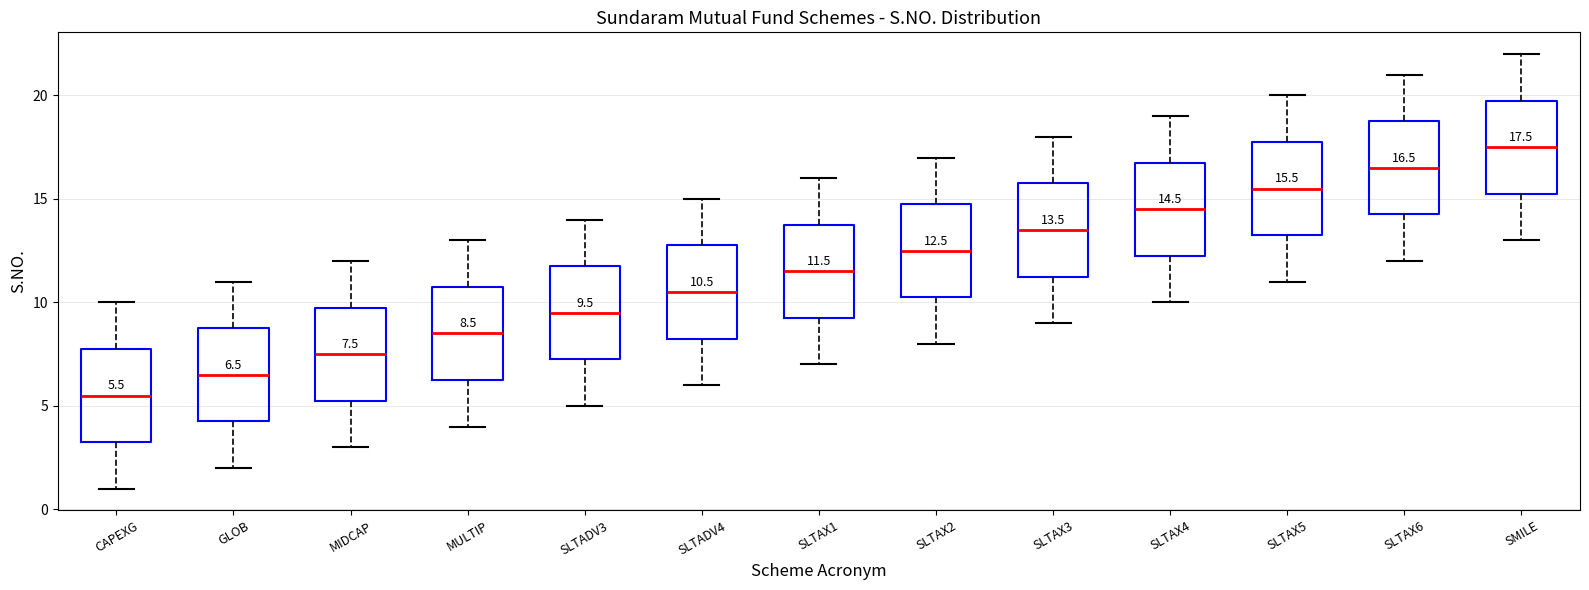

Which box has the lowest median line?

CAPEXG